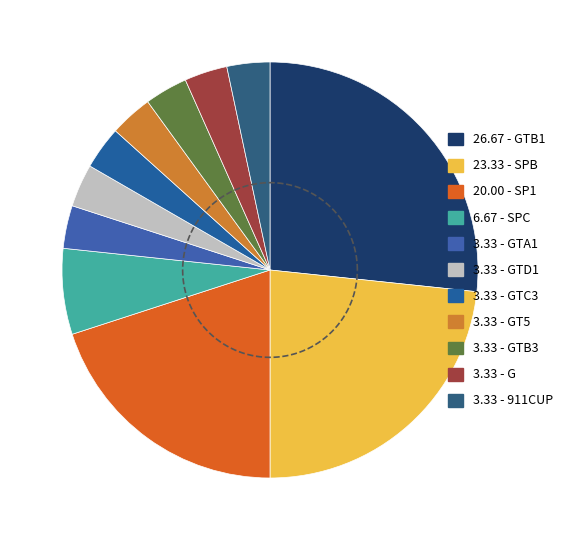

To the nearest percent, what is the average slice percentage?

9%